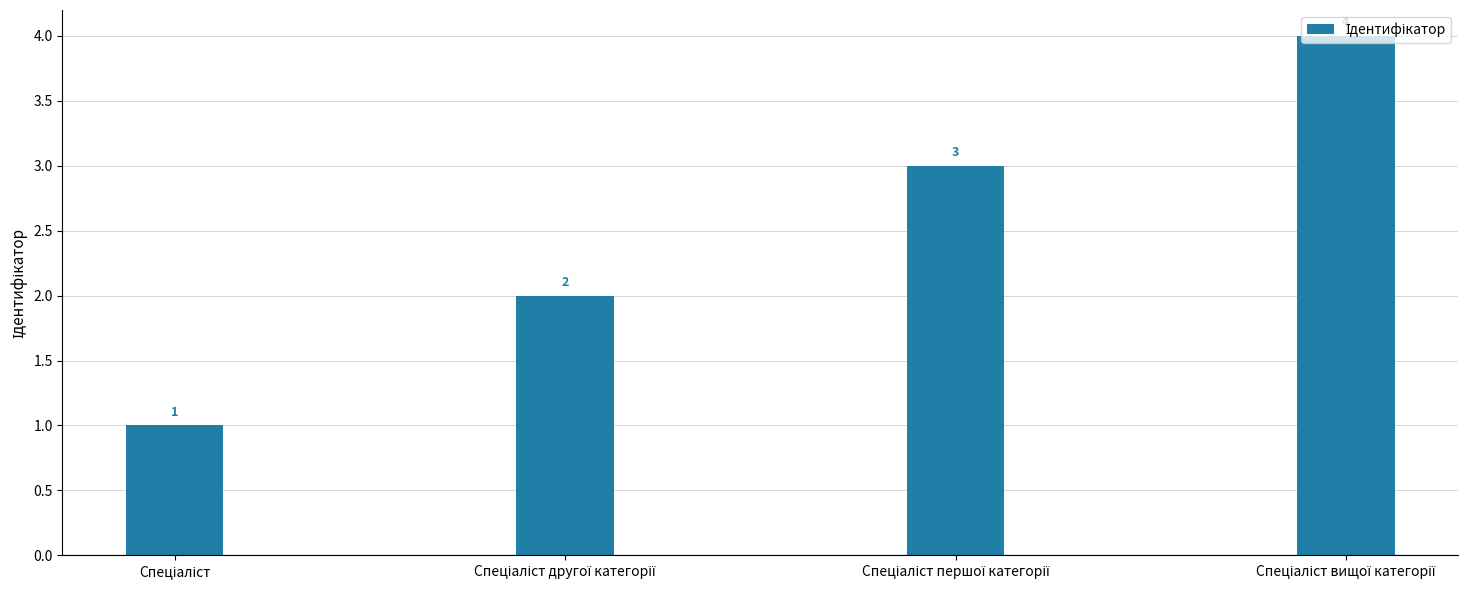

What is the sum of all values?

10